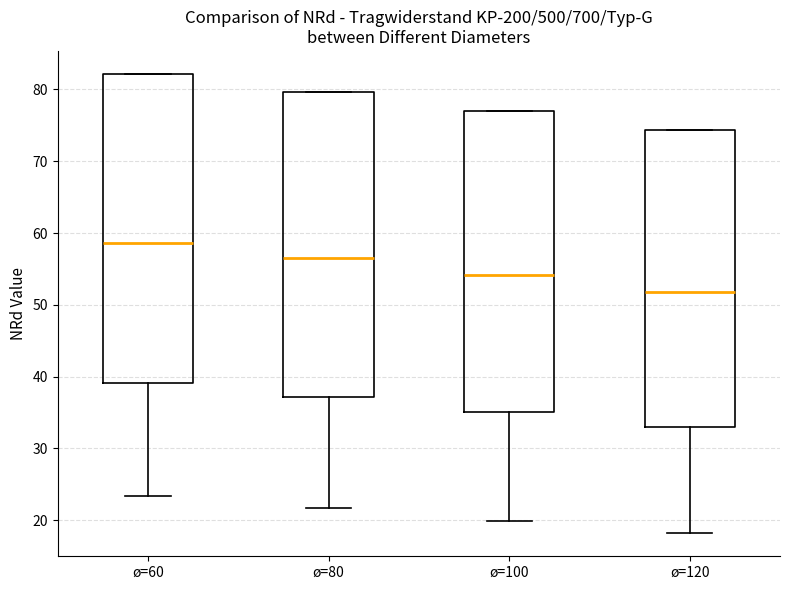

Reading left to right, transcribe this box plot: for each box, give where its median line is, the range the box spans, and where its two whiskers end, as read against the y-axis. The values are not printed on the chart, so give them approximately, as read against the axis.

ø=60: median 59, box 39 to 82, whiskers 23 to 82
ø=80: median 56, box 37 to 80, whiskers 22 to 80
ø=100: median 54, box 35 to 77, whiskers 20 to 77
ø=120: median 52, box 33 to 74, whiskers 18 to 74